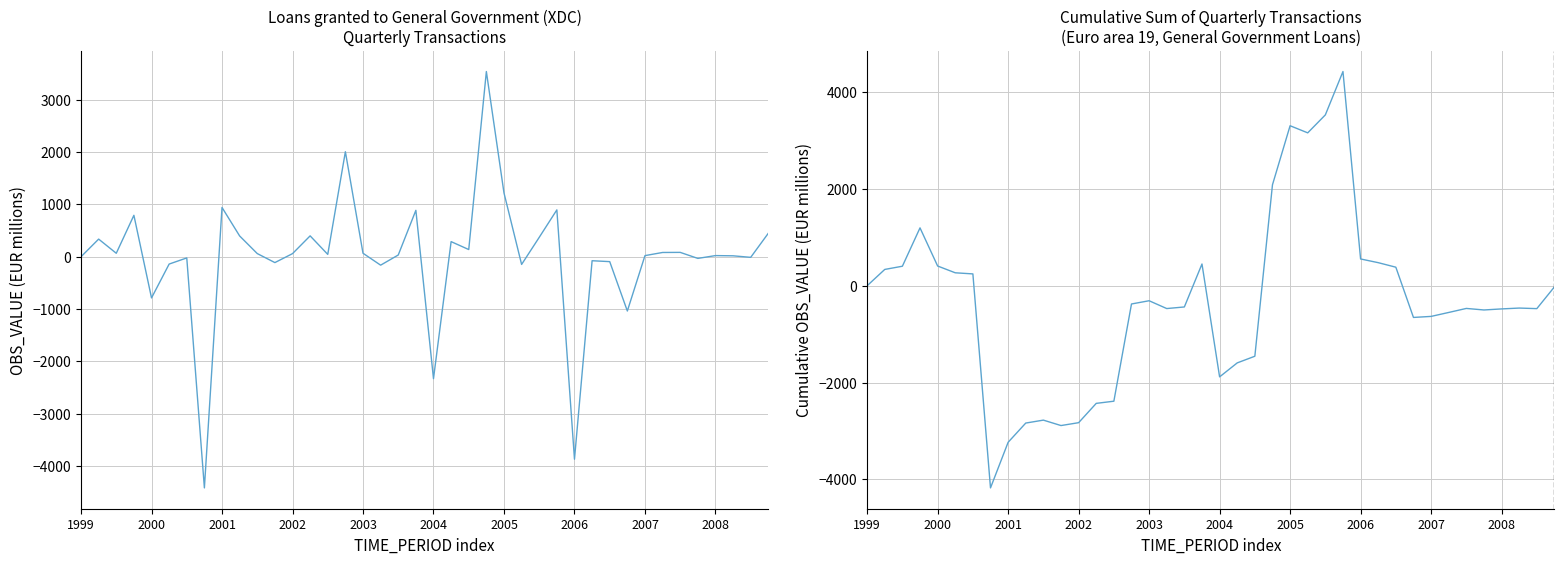

At which category does the chart reach its peak across all series?

27